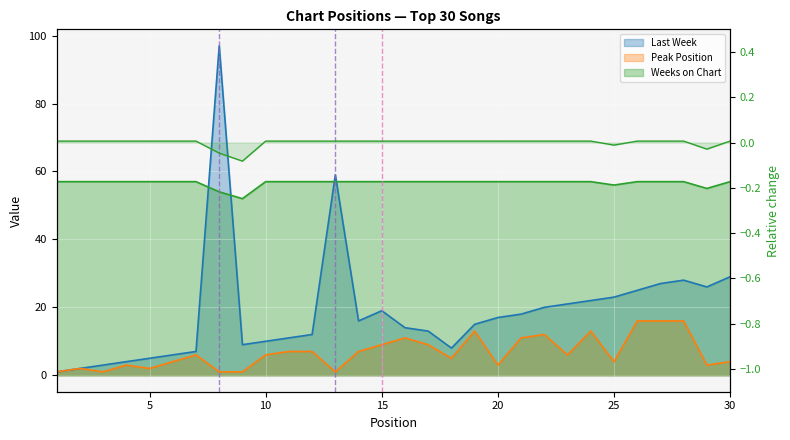

What is the average value of the Weeks on Chart series?

57